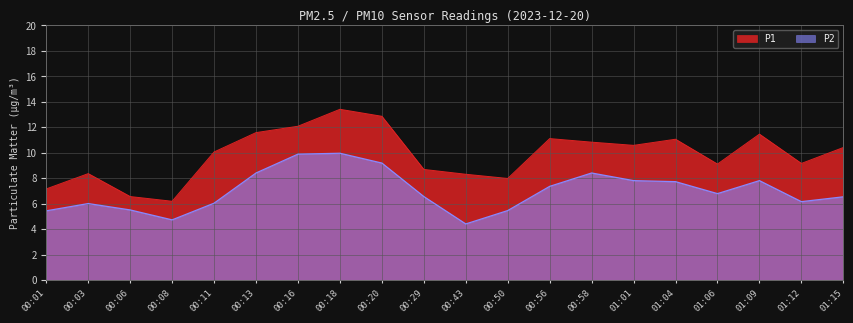

Reading right to left, extract all data points from this chart.

P1: 01:15=10.4	01:12=9.2	01:09=11.4	01:06=9.1	01:04=11.1	01:01=10.6	00:58=10.8	00:56=11.1	00:50=8.0	00:43=8.3	00:29=8.7	00:20=12.8	00:18=13.4	00:16=12.1	00:13=11.6	00:11=10.1	00:08=6.2	00:06=6.5	00:03=8.3	00:01=7.2
P2: 01:15=6.5	01:12=6.2	01:09=7.8	01:06=6.8	01:04=7.7	01:01=7.8	00:58=8.4	00:56=7.3	00:50=5.5	00:43=4.4	00:29=6.5	00:20=9.2	00:18=9.9	00:16=9.9	00:13=8.4	00:11=6.0	00:08=4.7	00:06=5.5	00:03=6.0	00:01=5.4